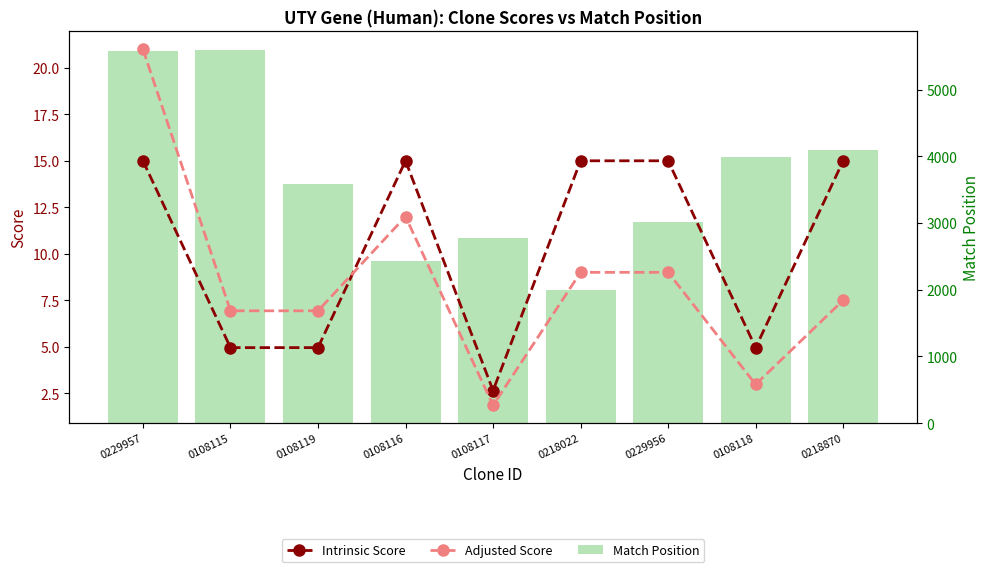

At which category is the sum across all series the highest?

0229957